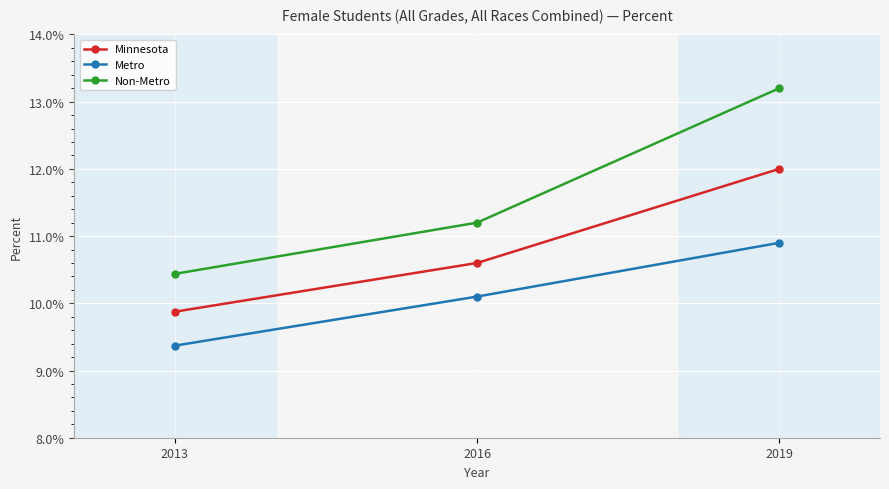

List the labels in order of Minnesota value, largest first.

2019, 2016, 2013